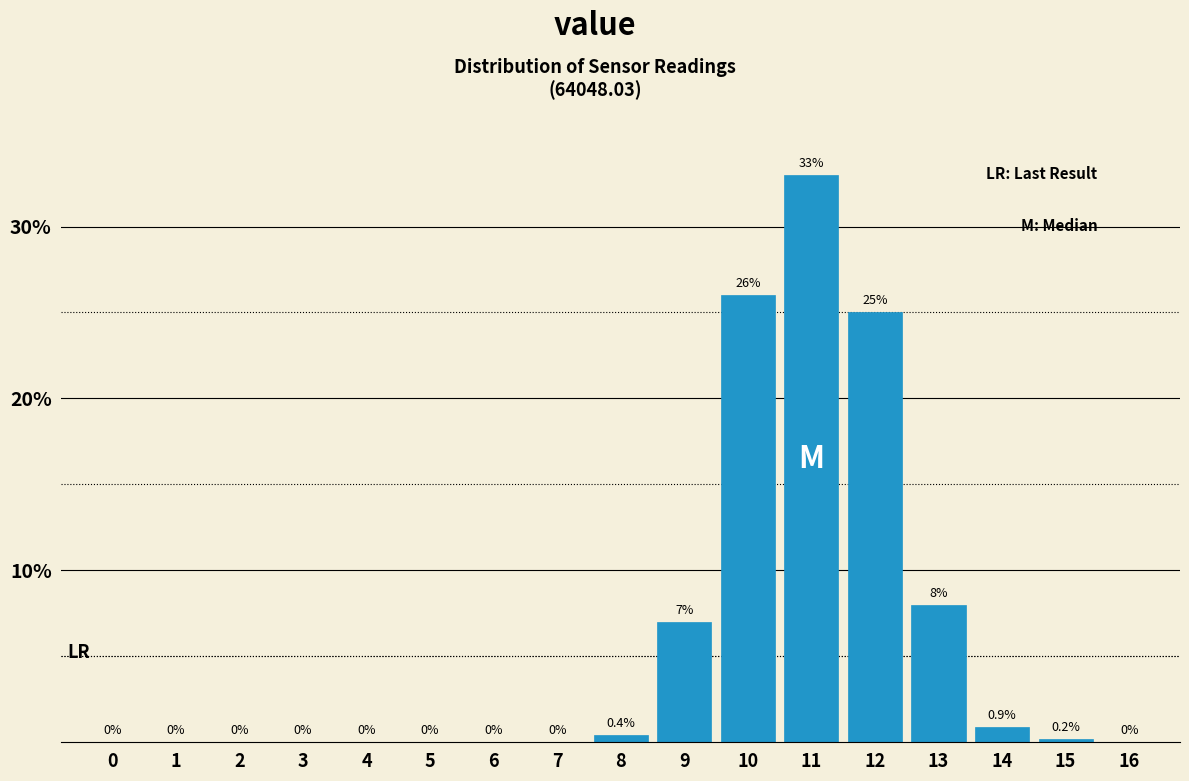

Reading left to right, transcribe all the data shown in this chart.

0=0.0	1=0.0	2=0.0	3=0.0	4=0.0	5=0.0	6=0.0	7=0.0	8=0.4	9=7.0	10=26.0	11=33.0	12=25.0	13=8.0	14=0.9	15=0.2	16=0.0